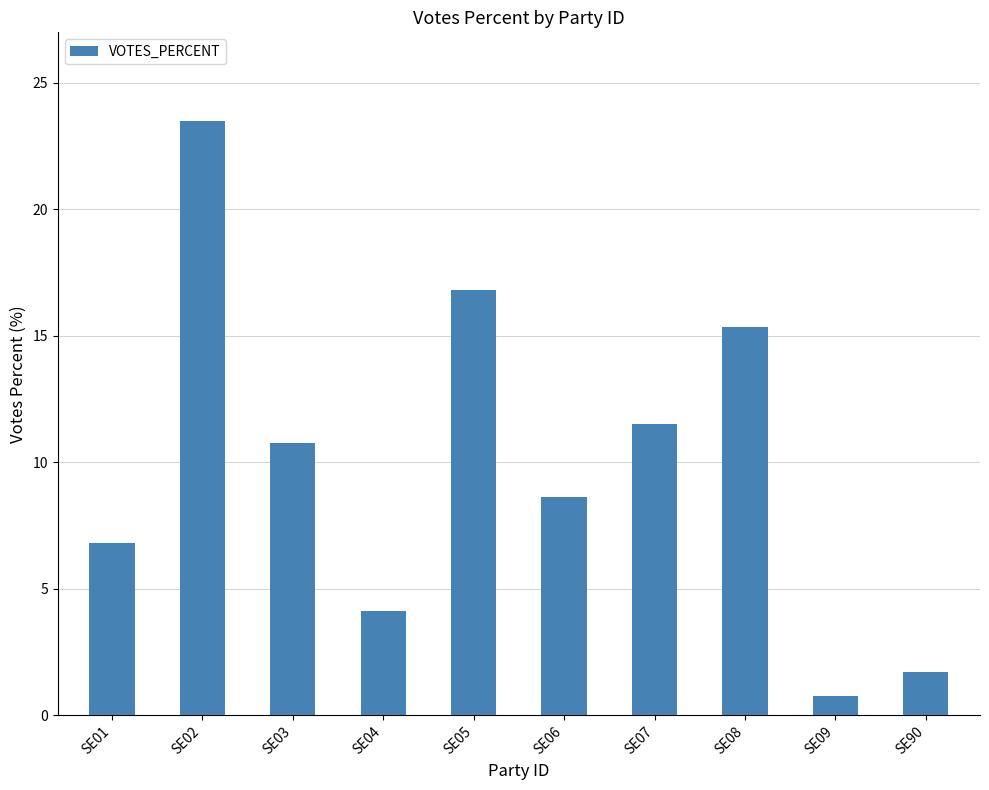

True or false: the data shows 2.3 at SE04.

False